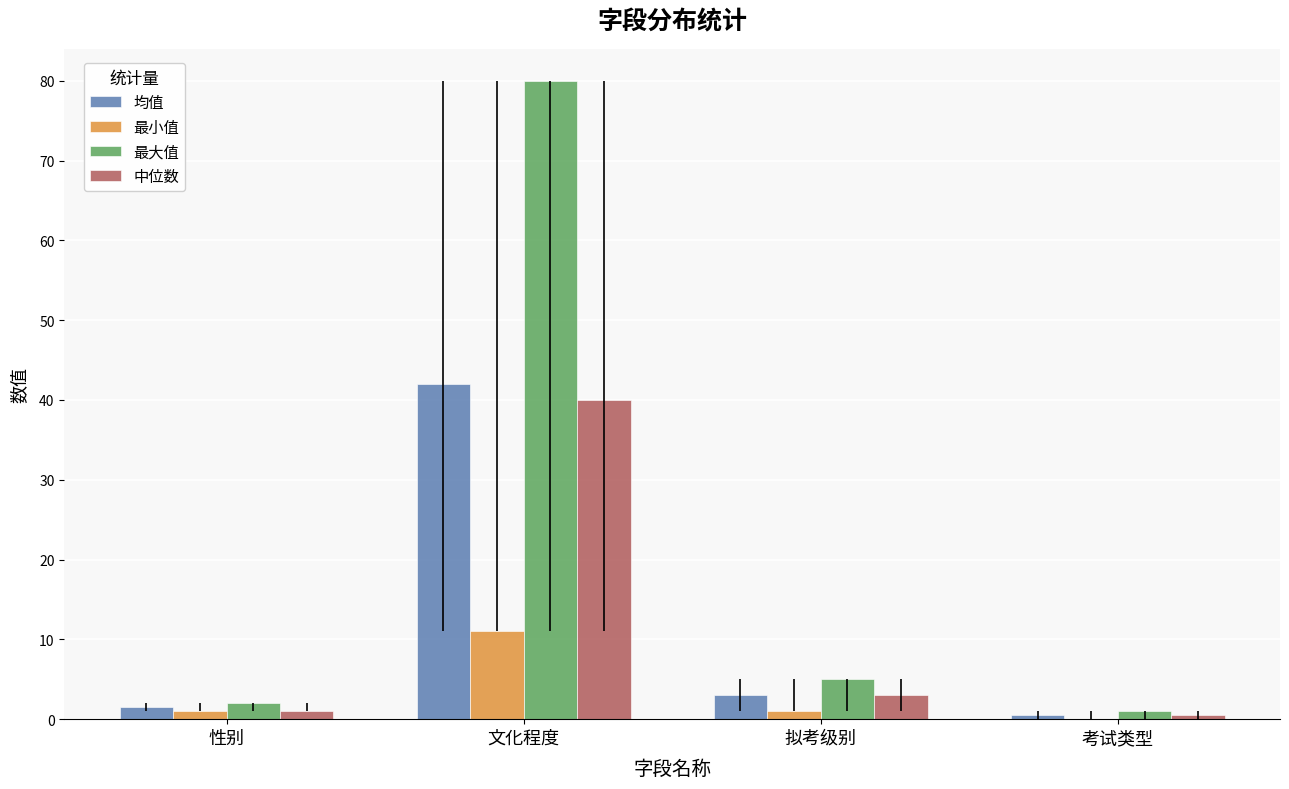

What value does the 中位数 series have at 拟考级别?

3.0